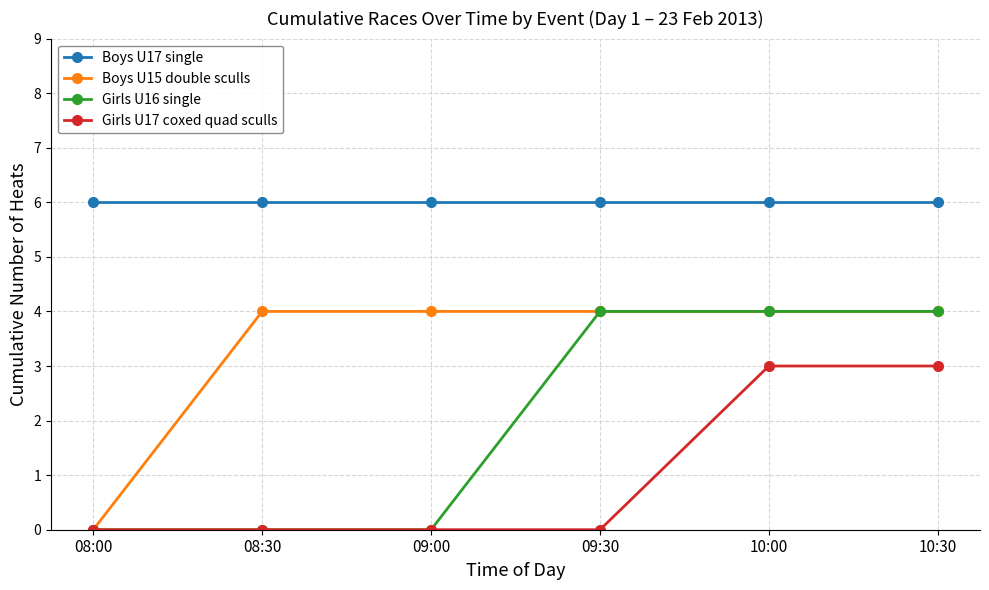

What is the label of the 6th point from the left?

10:30